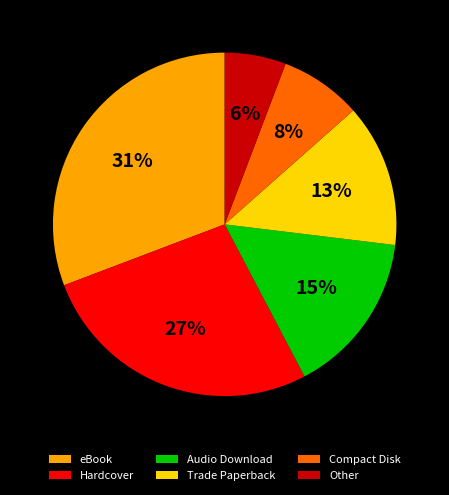

What is the largest slice in the pie chart?

eBook